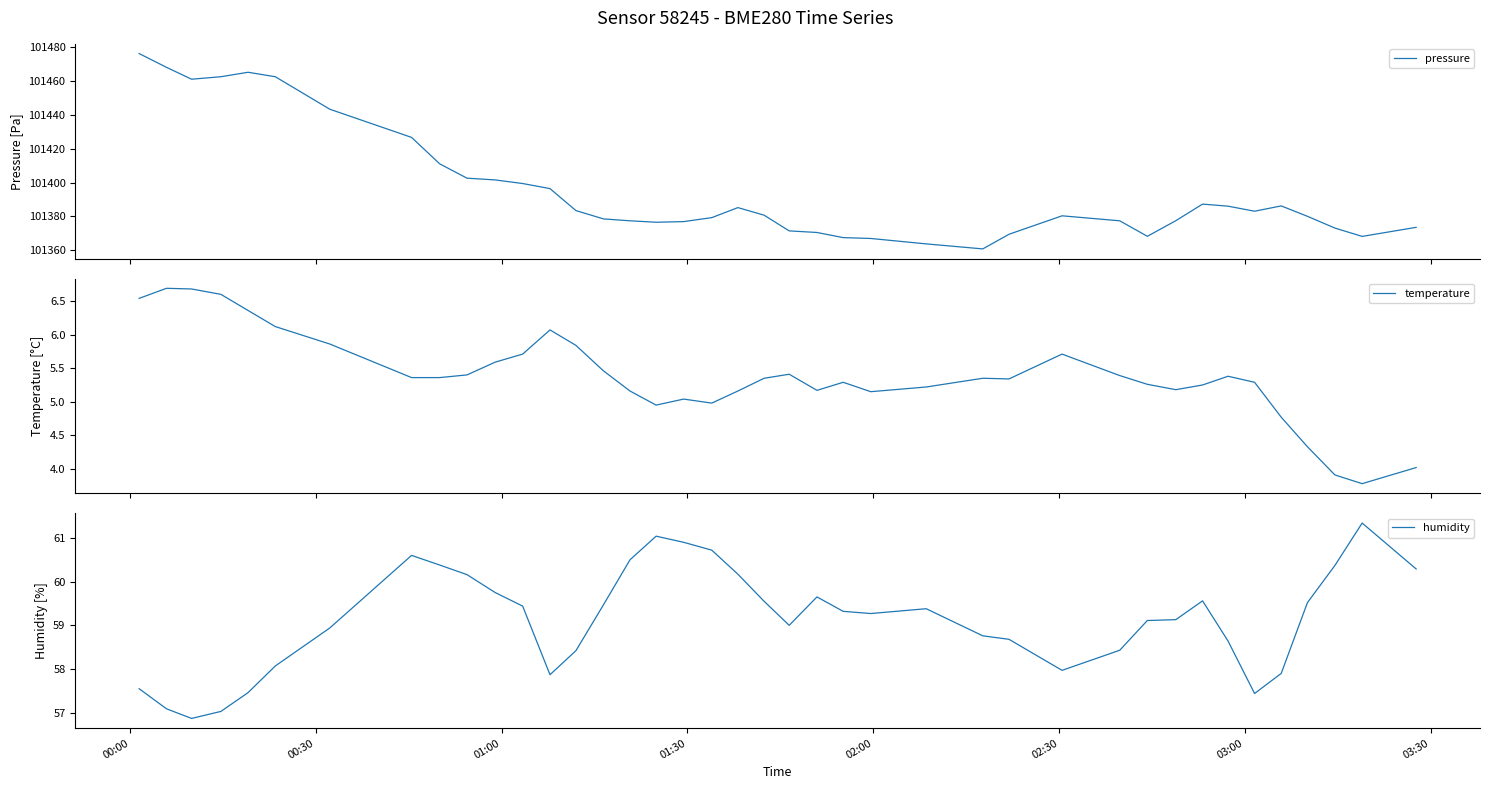

What is the highest value of the pressure series?

101476.0